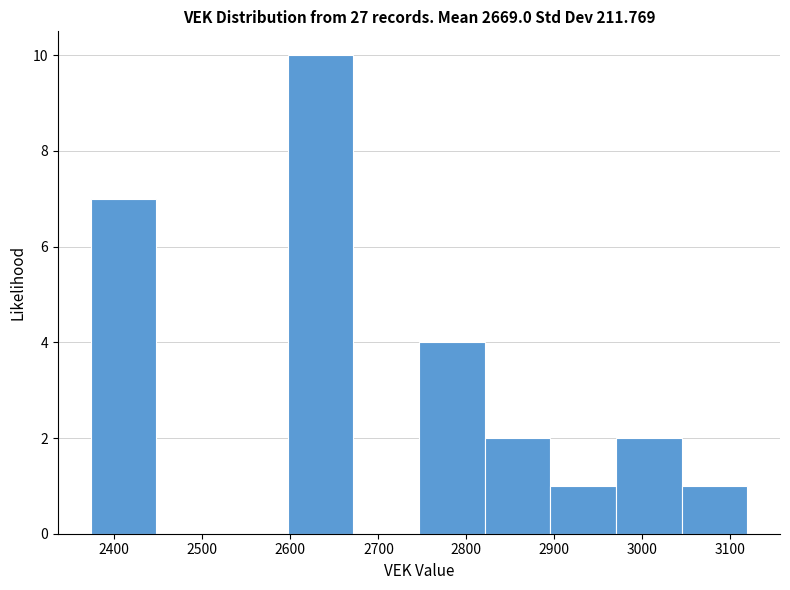

Reading left to right, list every bar in this chart as the range it spans on the x-axis followed by its height. Neither the bar edges nor the heights are printed on the chart, so give them approximately, as read against the axes.

2370 to 2450: 7
2450 to 2520: 0
2520 to 2600: 0
2600 to 2670: 10
2670 to 2750: 0
2750 to 2820: 4
2820 to 2900: 2
2900 to 2970: 1
2970 to 3040: 2
3040 to 3120: 1